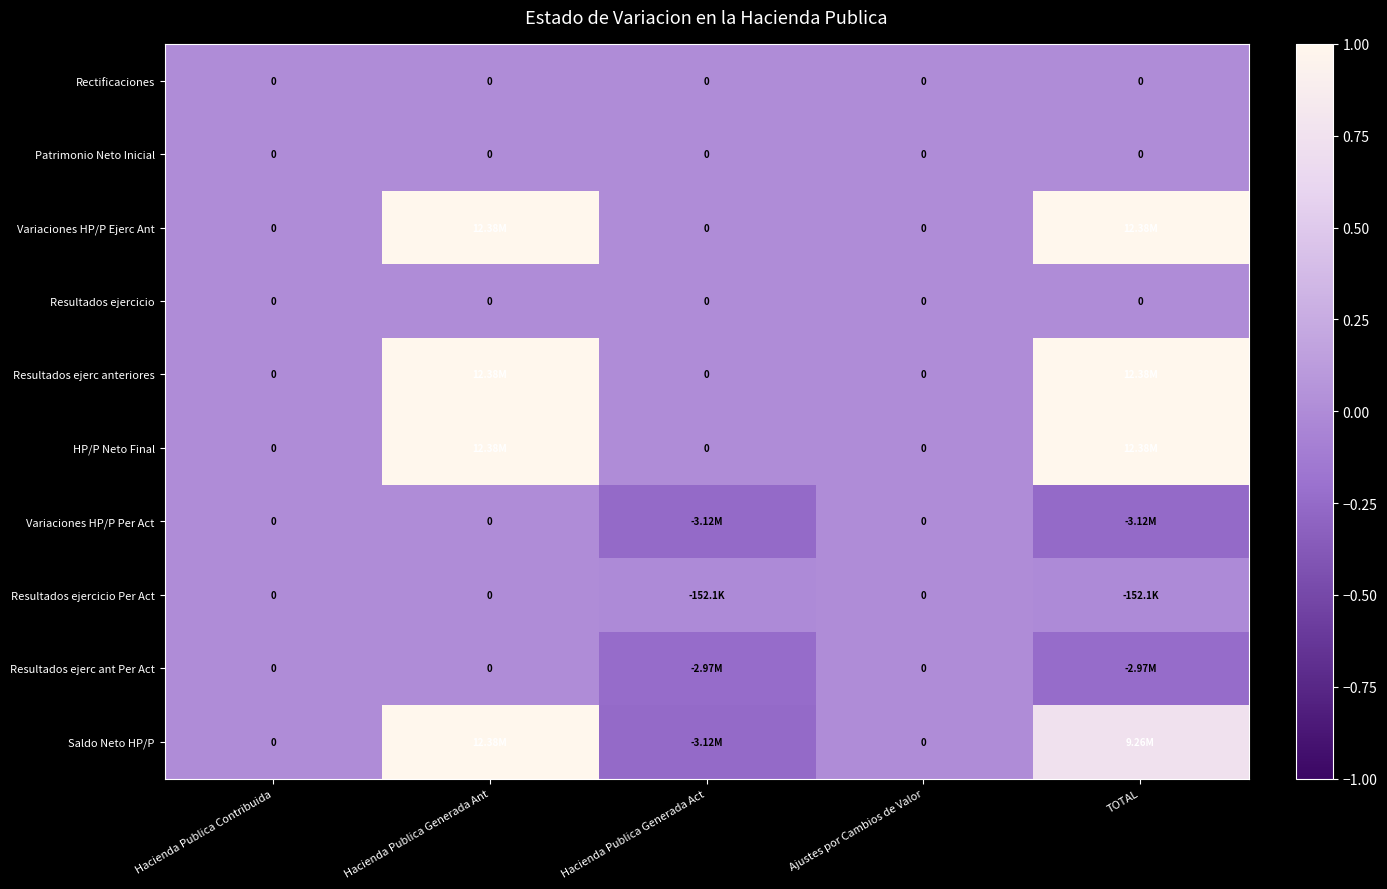

At which label is Resultados ejercicio Per Act closest to 0?

Hacienda Publica Contribuida